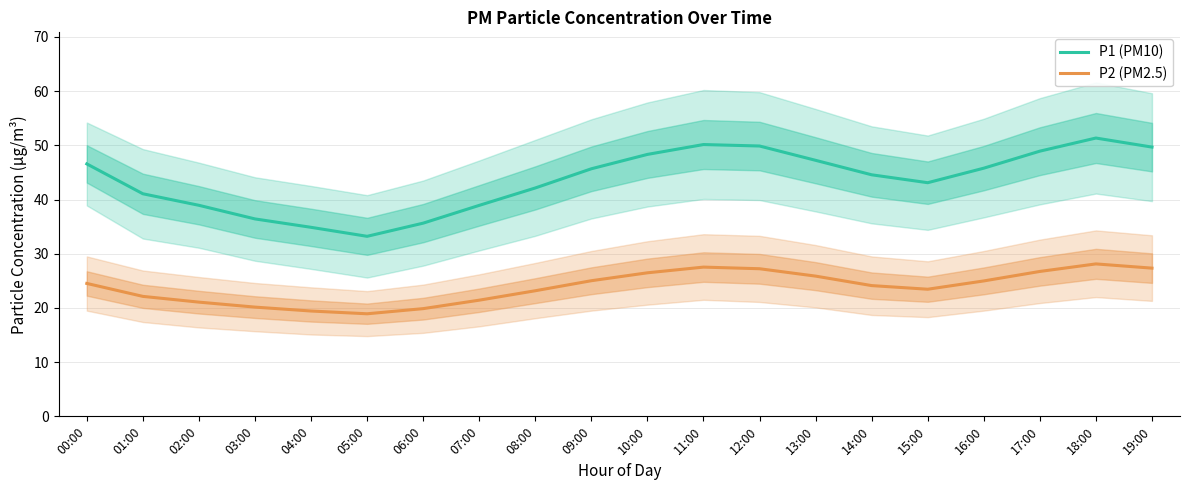

At 00:00, list the series in order from largest to smallest.

P1 (PM10), P2 (PM2.5)